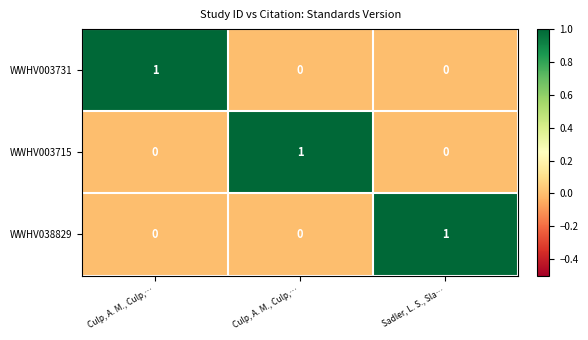

Reading right to left, extract all data points from this chart.

WWHV003731: Sadler, L. S., Sla…=0	Culp, A. M., Culp,…=0	Culp, A. M., Culp,…=1
WWHV003715: Sadler, L. S., Sla…=0	Culp, A. M., Culp,…=1	Culp, A. M., Culp,…=0
WWHV038829: Sadler, L. S., Sla…=1	Culp, A. M., Culp,…=0	Culp, A. M., Culp,…=0